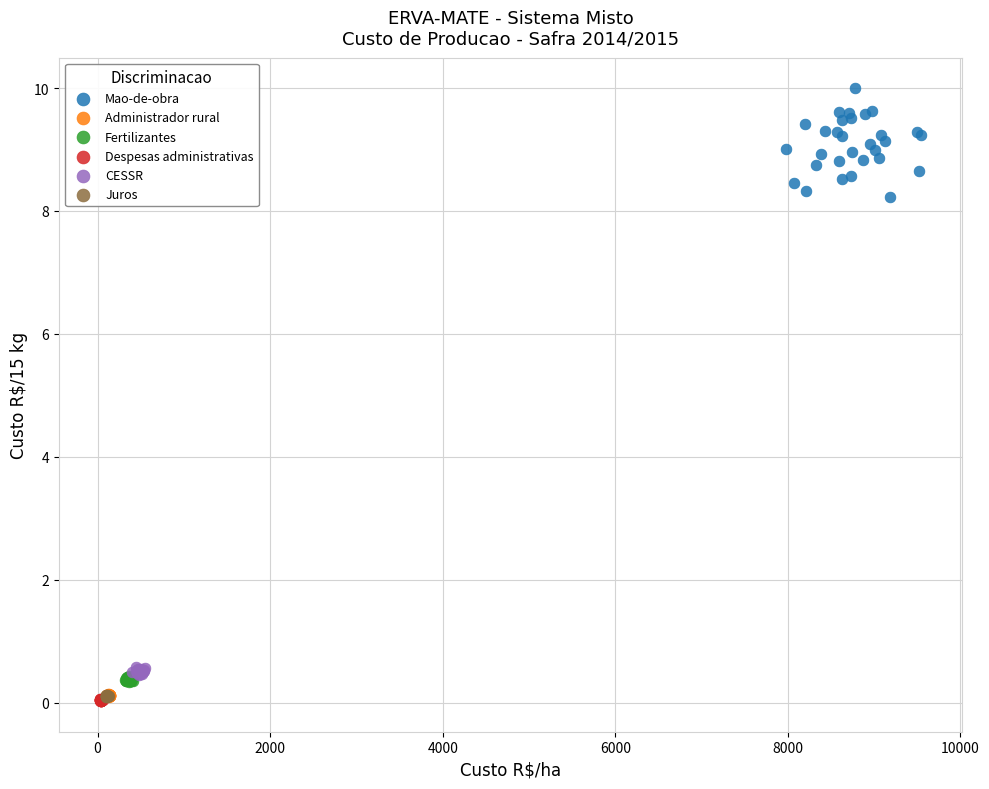

Which series contains the highest Y value?

Mao-de-obra